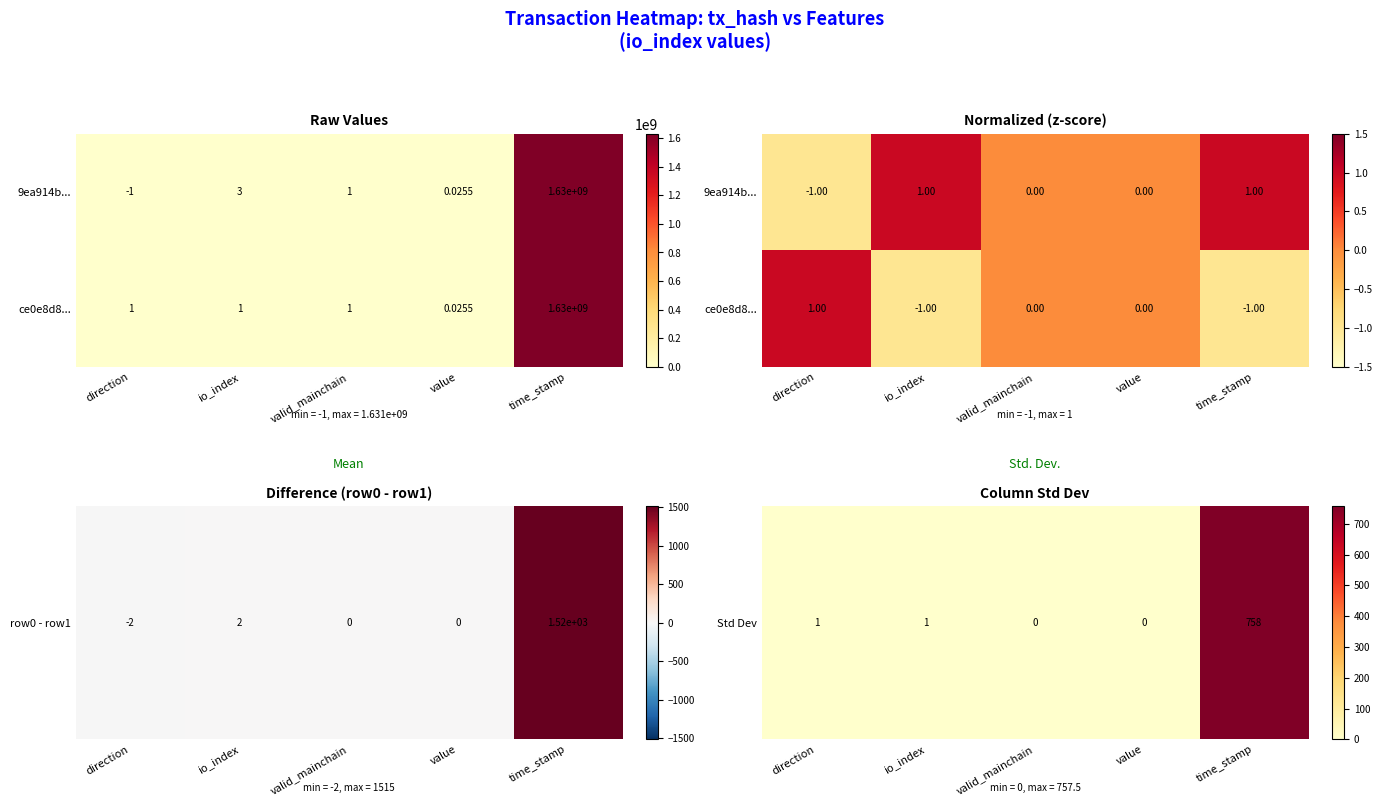

Rank the series at io_index from highest to lowest value.

Std Dev, ce0e8d8...